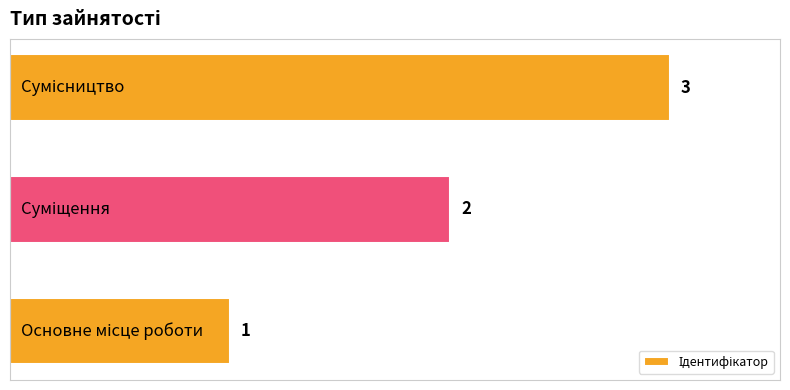

Count the values in the range 1 to 3.

3